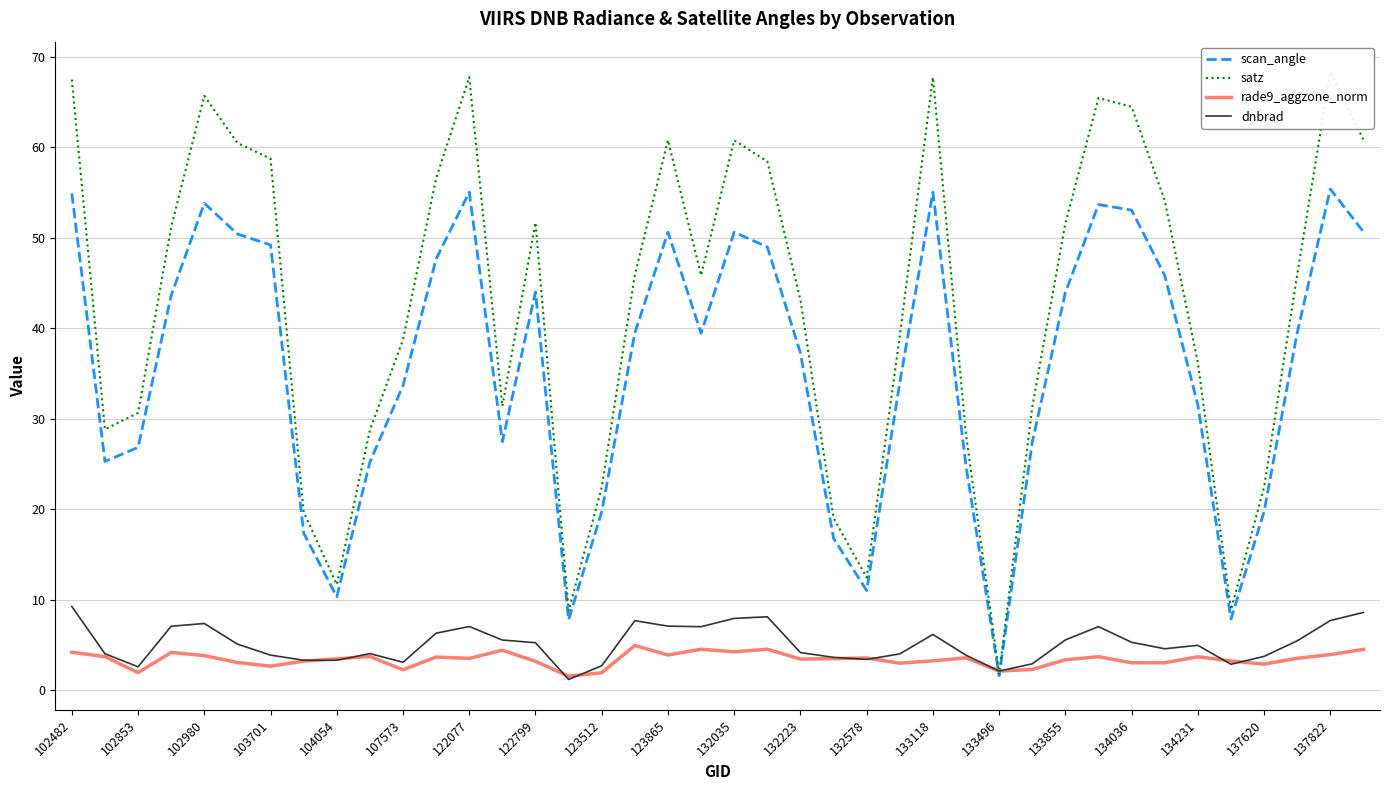

Reading left to right, transcribe all the data shown in this chart.

scan_angle: 54.9	25.3	26.8	43.6	53.8	50.4	49.2	17.4	10.3	25.2	33.7	47.7	55.1	27.5	44.0	7.8	19.7	39.5	50.6	39.5	50.6	49.0	37.3	16.8	11.0	34.0	55.1	24.8	1.6	27.4	44.0	53.7	53.1	45.8	31.5	7.9	19.7	39.5	55.4	50.7
satz: 67.5	28.8	30.7	51.2	65.7	60.5	58.7	19.7	11.7	28.7	38.7	56.6	67.8	31.4	51.7	8.8	22.4	45.9	60.8	45.9	60.8	58.4	43.1	19.0	12.5	39.2	67.7	28.2	1.8	31.3	51.6	65.5	64.5	54.1	36.2	8.9	22.4	45.9	68.3	60.8
rade9_aggzone_norm: 4.2	3.7	1.9	4.2	3.8	3.1	2.7	3.2	3.5	3.7	2.3	3.7	3.5	4.4	3.2	1.5	1.9	4.9	3.9	4.5	4.2	4.5	3.4	3.5	3.6	3.0	3.2	3.6	2.1	2.3	3.4	3.7	3.0	3.0	3.7	3.2	2.9	3.5	3.9	4.5
dnbrad: 9.2	4.0	2.6	7.1	7.4	5.1	3.9	3.3	3.3	4.0	3.1	6.3	7.0	5.5	5.2	1.2	2.7	7.7	7.1	7.0	7.9	8.1	4.2	3.6	3.4	4.0	6.2	3.9	2.1	2.9	5.6	7.0	5.3	4.6	5.0	2.9	3.7	5.5	7.7	8.6